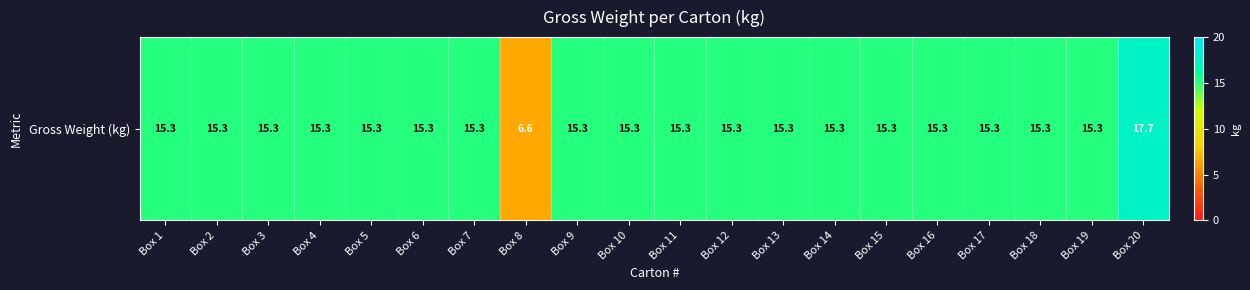

What is the sum of the values at Box 9 and Box 15?

30.6